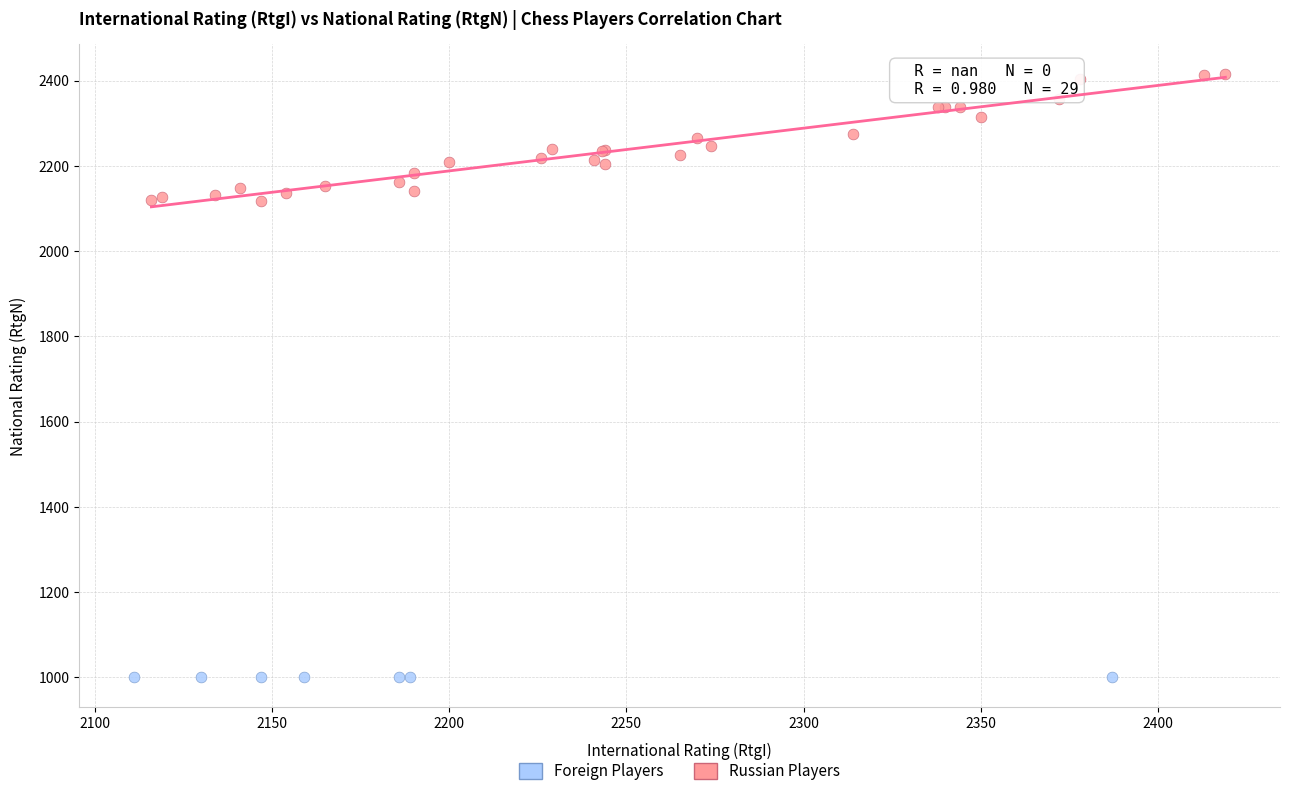

Which series reaches the minimum Y coordinate?

Foreign Players